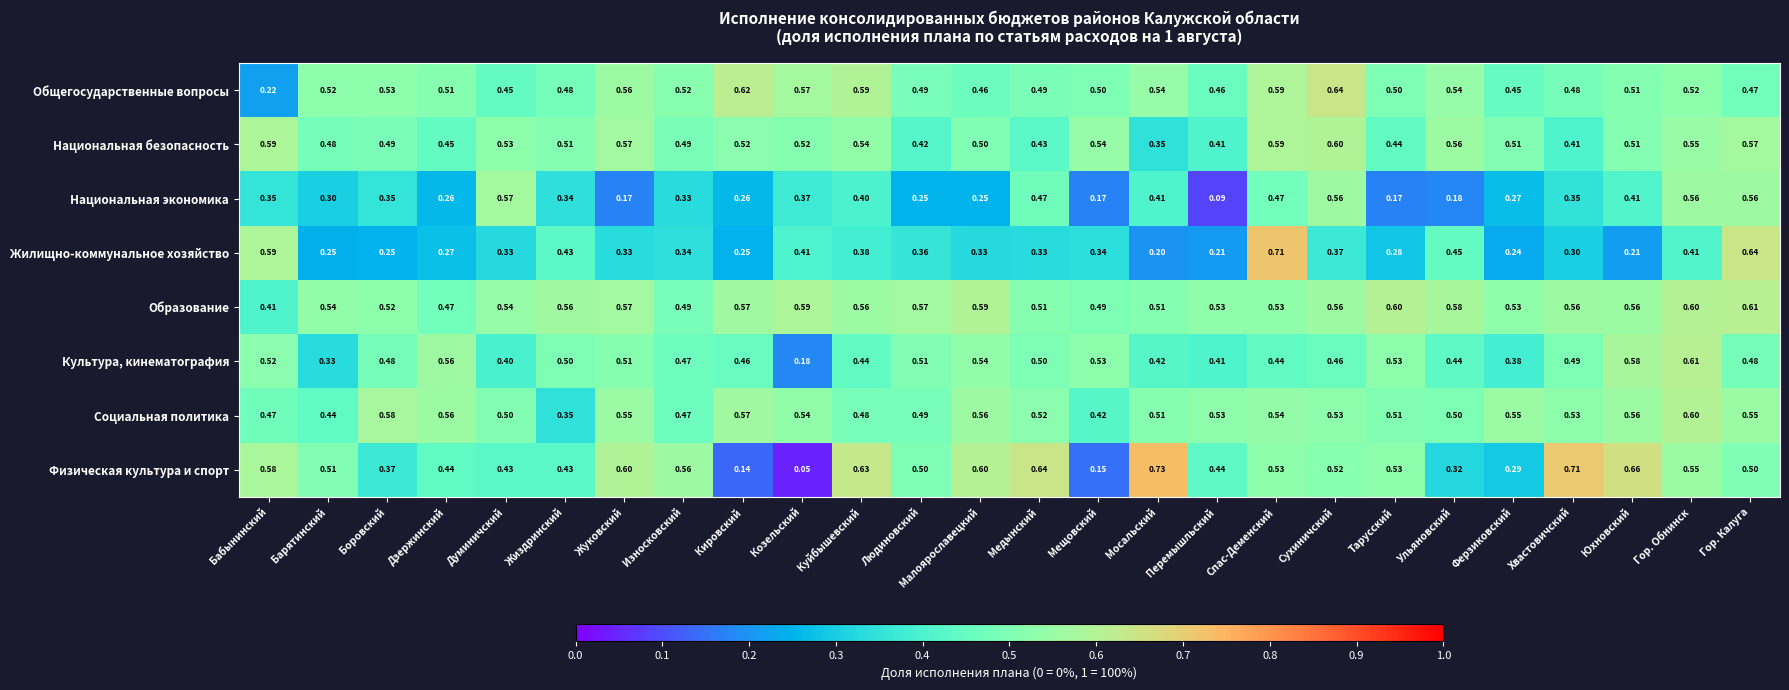

Which category has the lowest value in the Культура, кинематография series?

Козельский